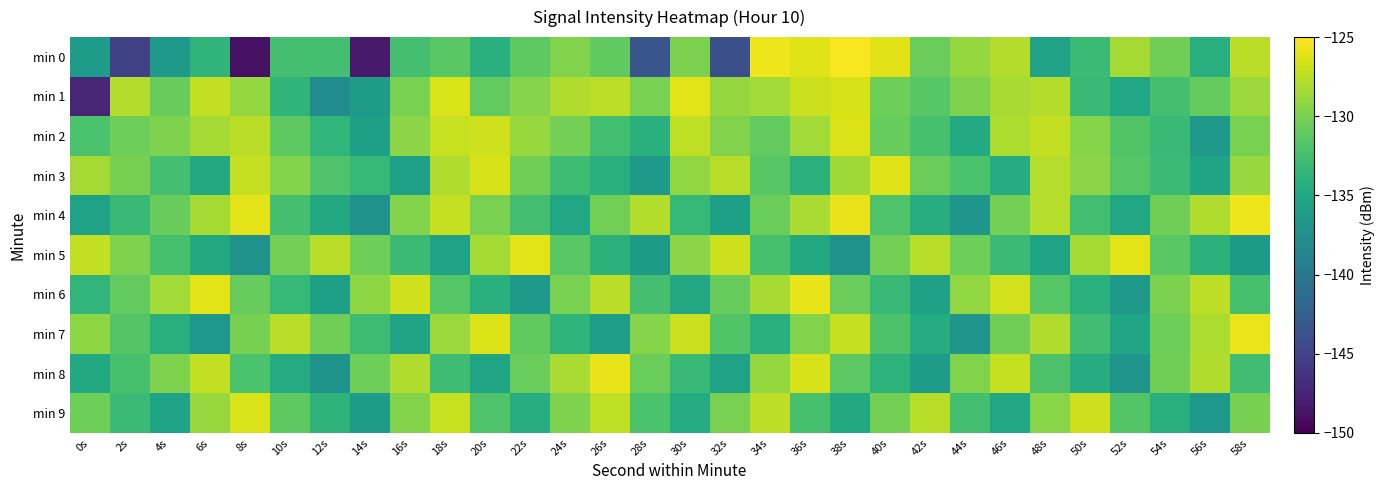

What is the maximum value shown in the chart?

-125.3